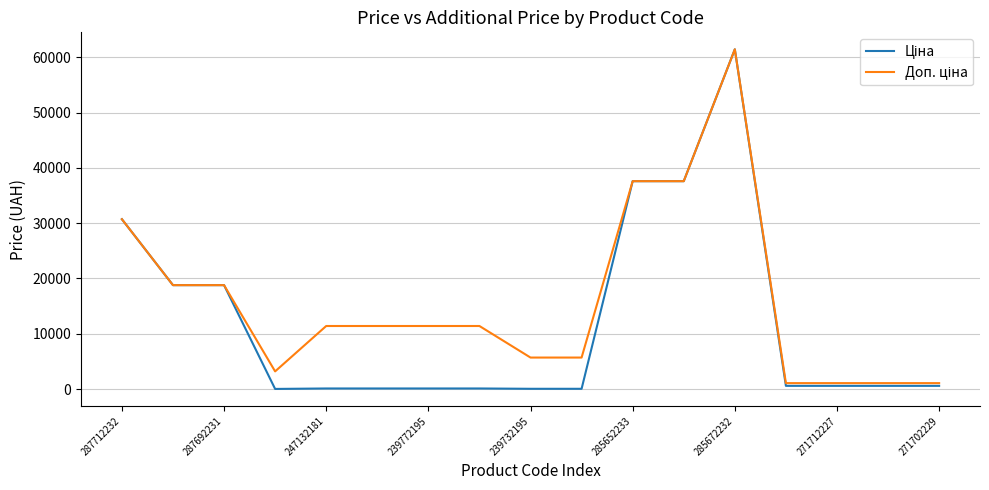

What is the greatest value displayed?

61434.3